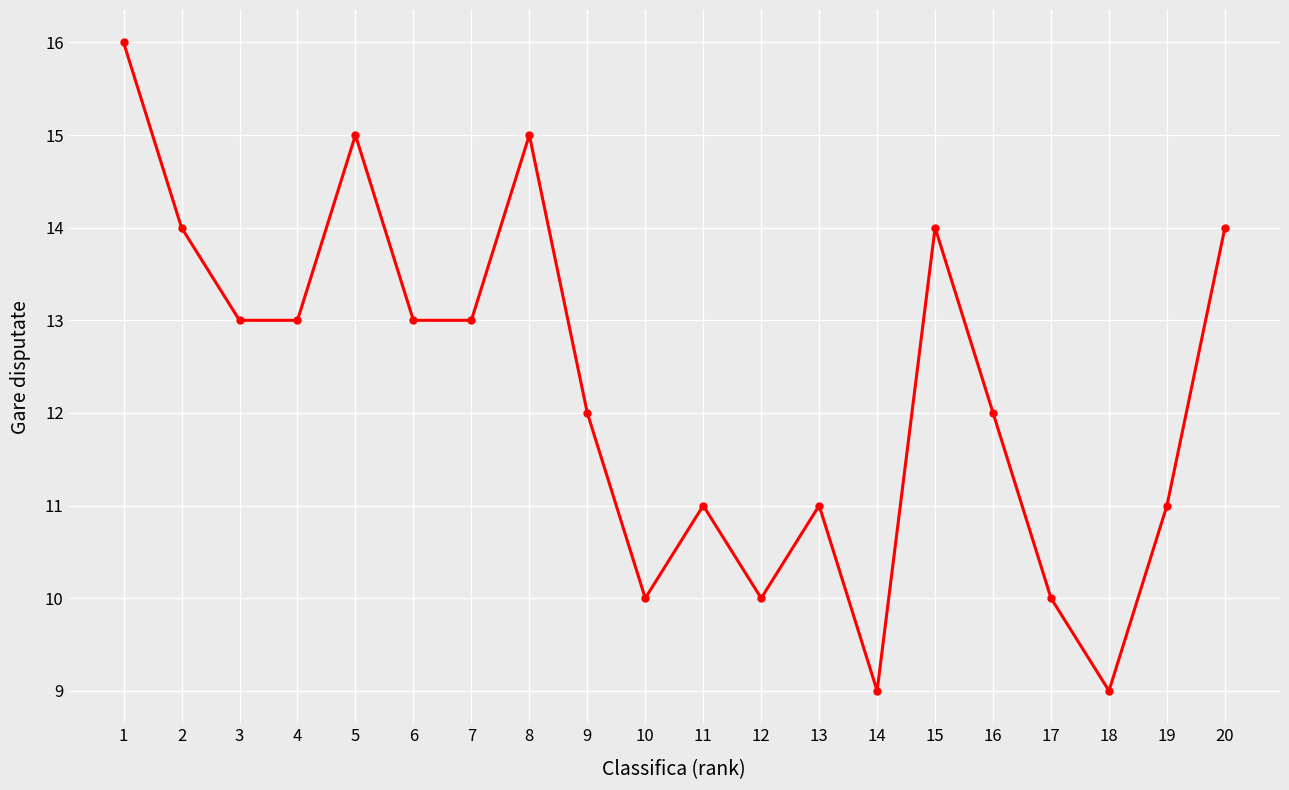

How many interior local peaks (higher than both neighbors) does the data have?

5